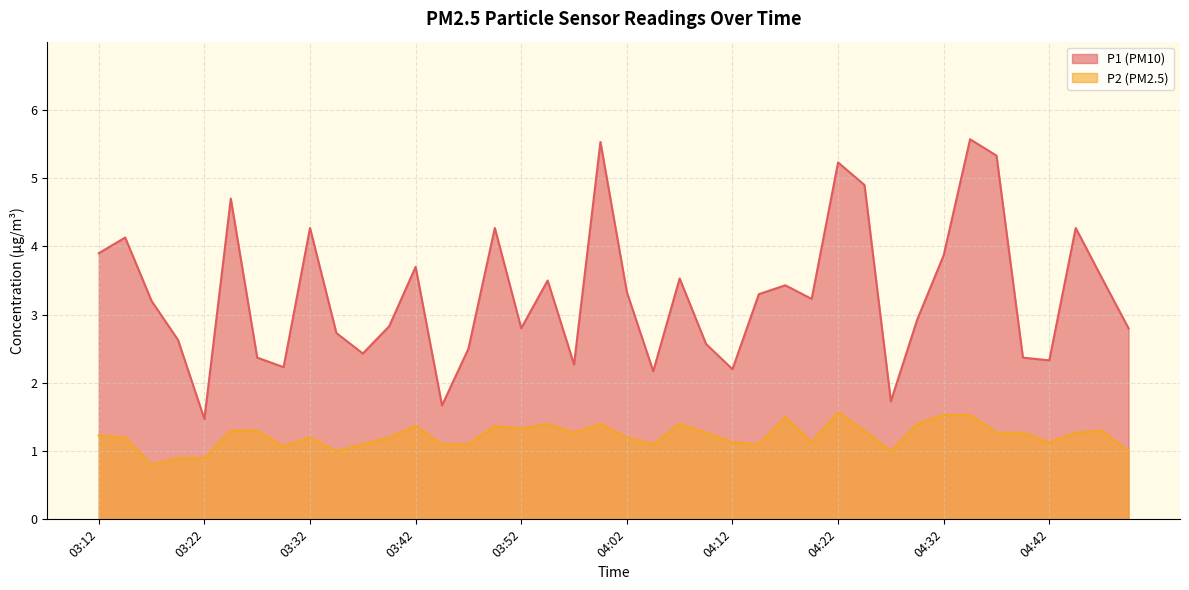

What is the label of the 16th point from the left?

03:50